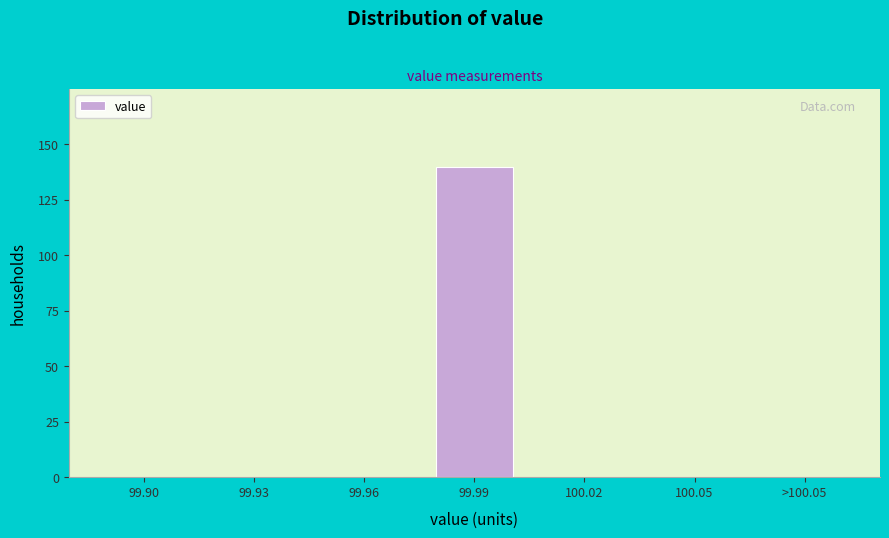

Reading right to left, list all the values displayed in this chart.

>100.05=0	100.05=0	100.02=0	99.99=140	99.96=0	99.93=0	99.90=0